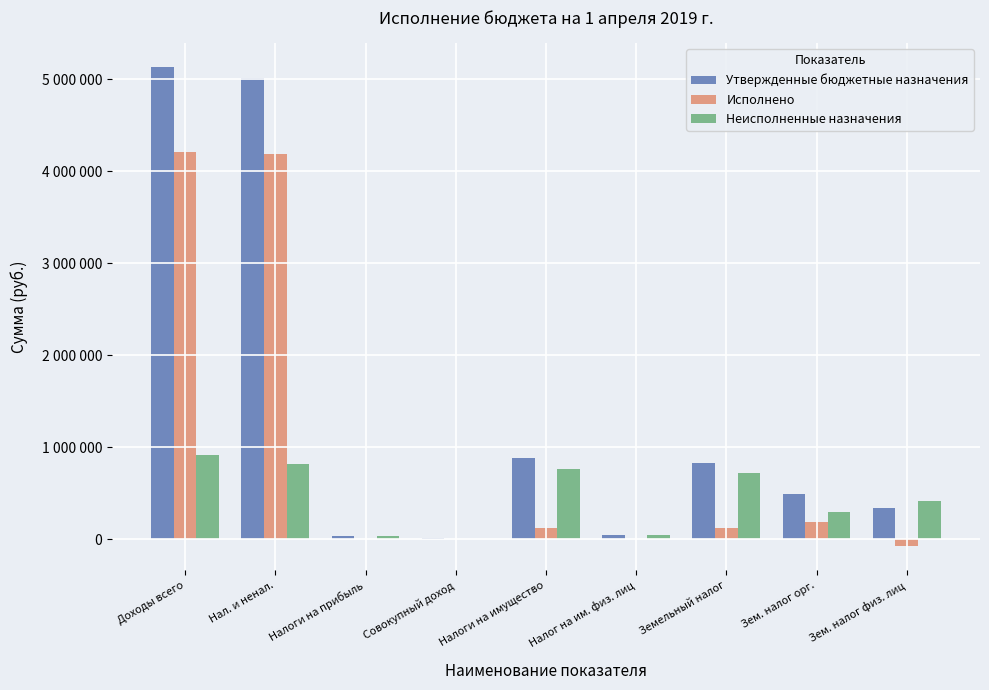

At which category is the sum across all series the highest?

Доходы всего